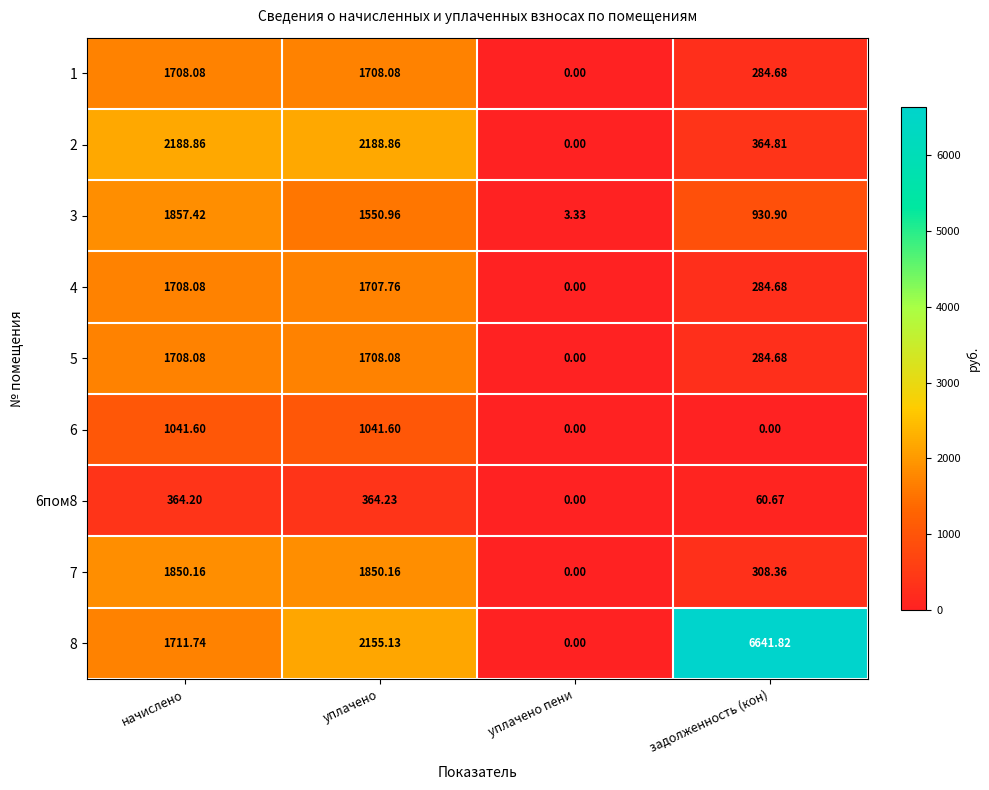

Is the value of 3 at задолженность (кон) greater than the value of 6пом8 at уплачено пени?

Yes